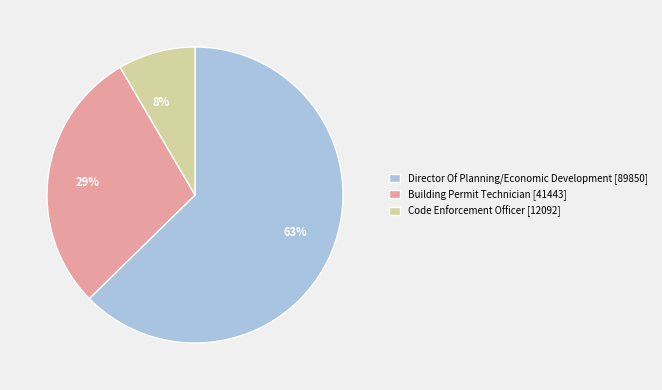

What is the smallest slice in the pie chart?

Code Enforcement Officer